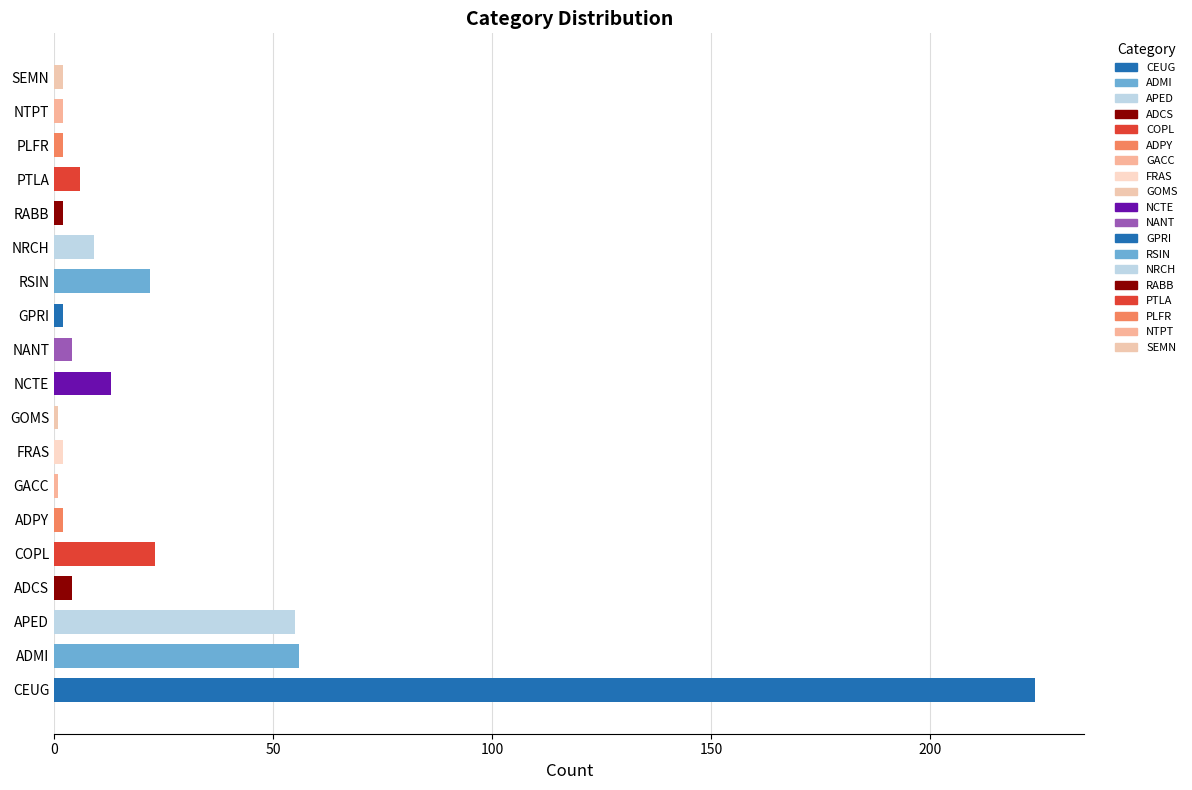

How many distinct data groups are displayed?

1